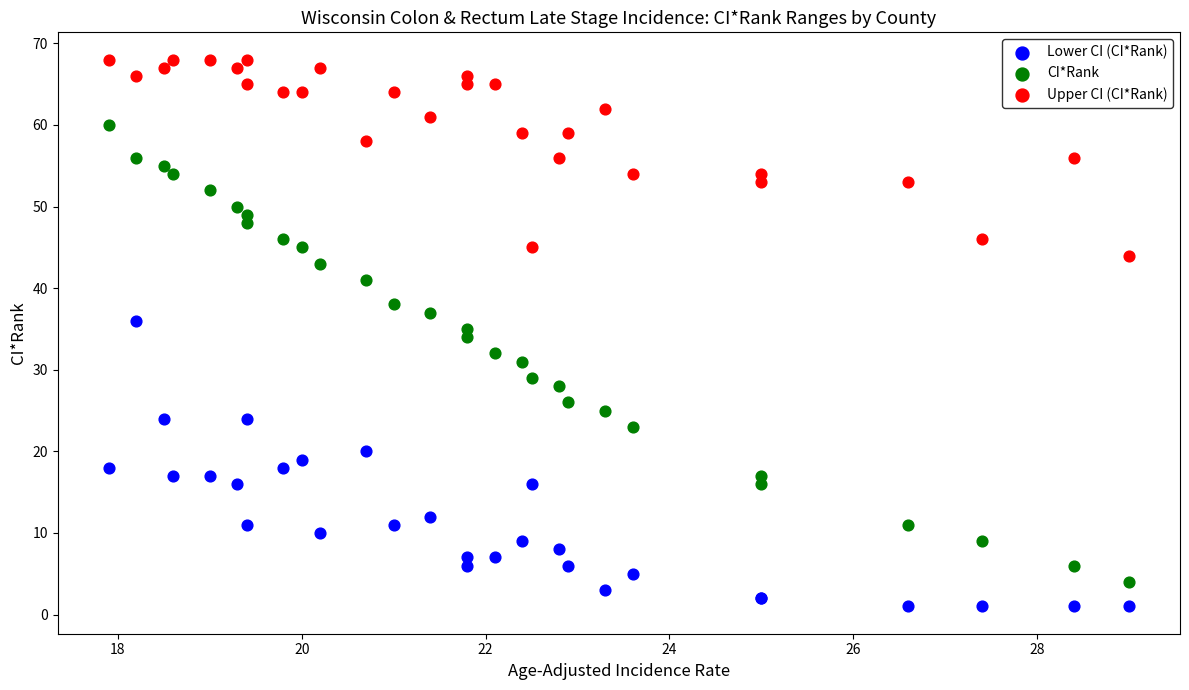

Which series reaches the minimum Y coordinate?

Lower CI (CI*Rank)